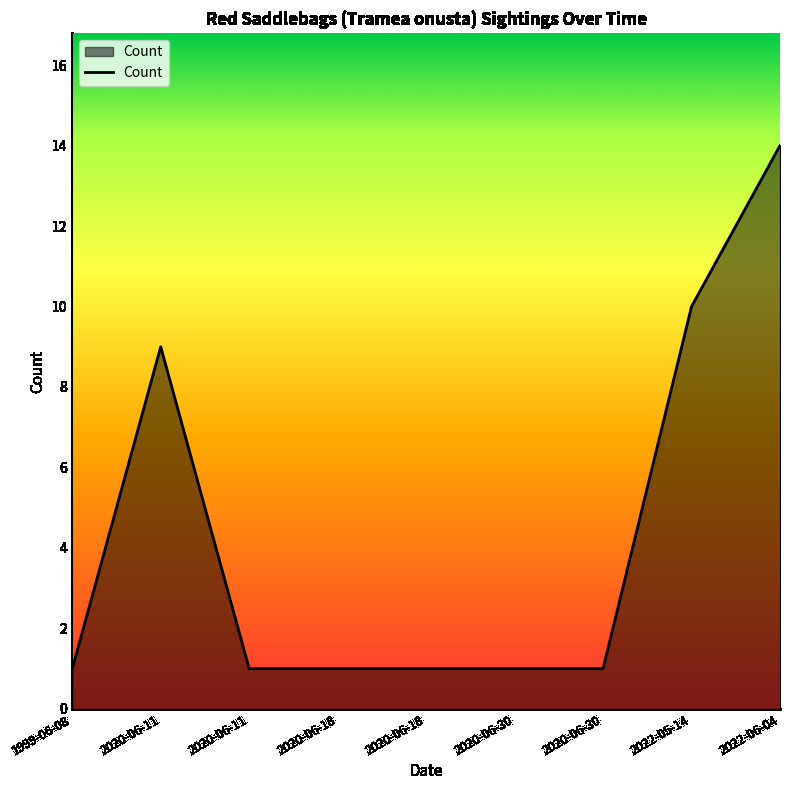

Does the chart have visible grid lines?

No